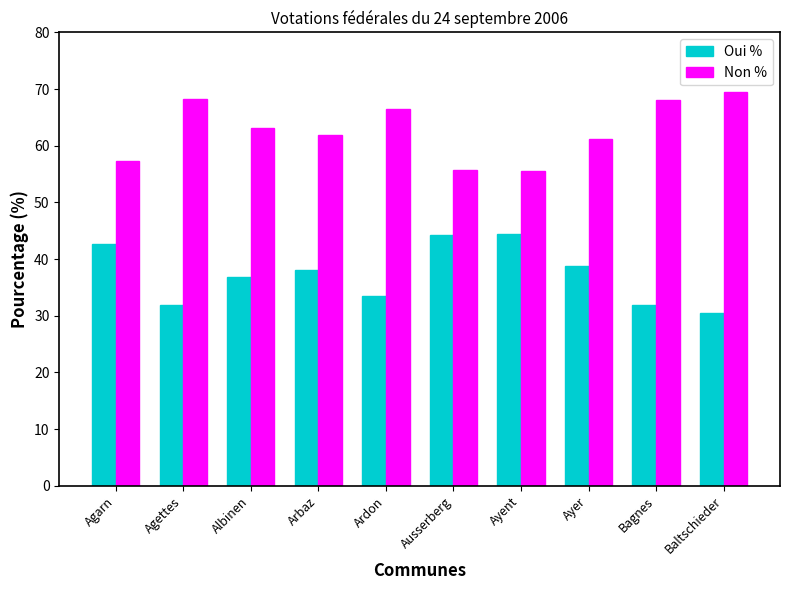

What is the total value across all series at Ayent?

100.0